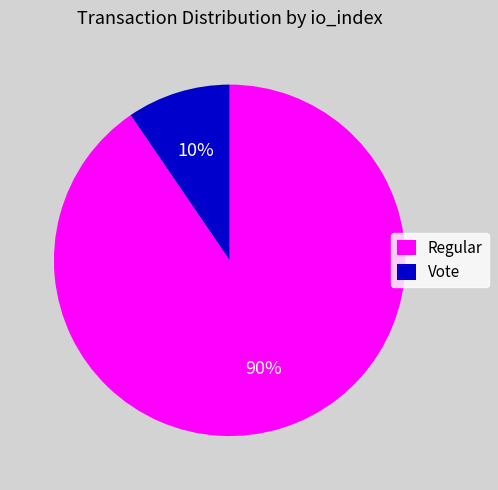

The Vote slice represents 10% of the pie. True or false?

True